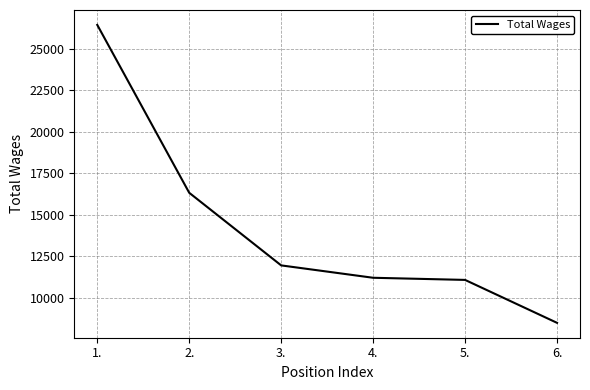

Which has a higher value, 2. or 3.?

2.